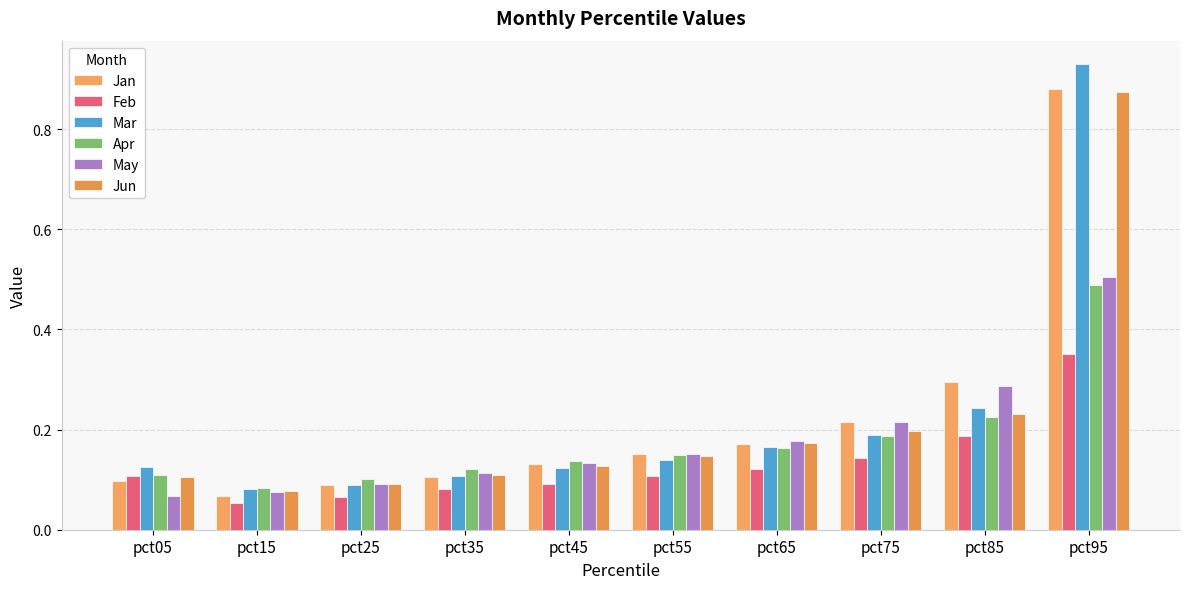

What is the difference between the second highest and second lowest values in the Feb series?

0.1